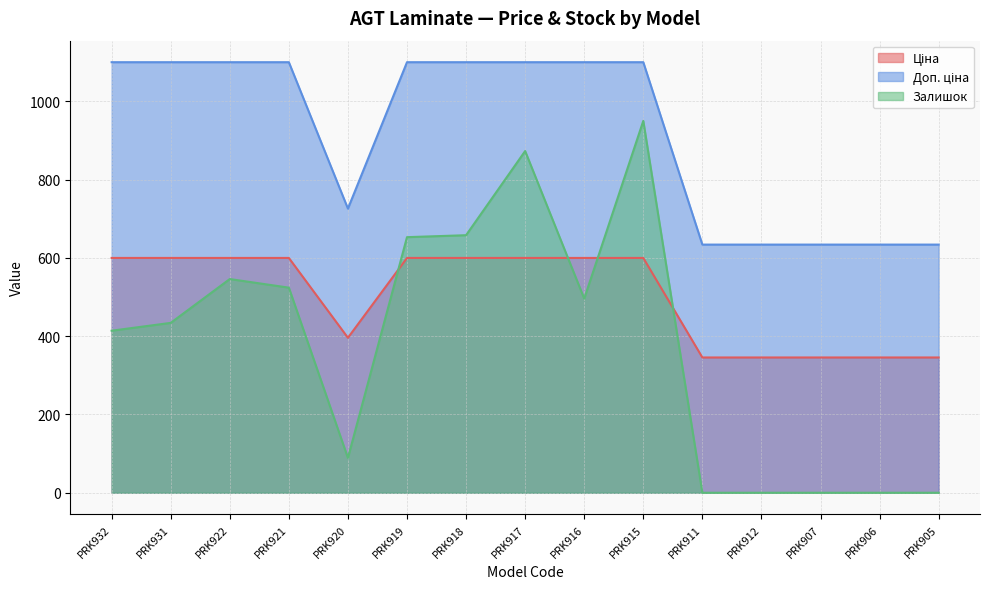

How many interior local peaks does the Залишок series have?

3